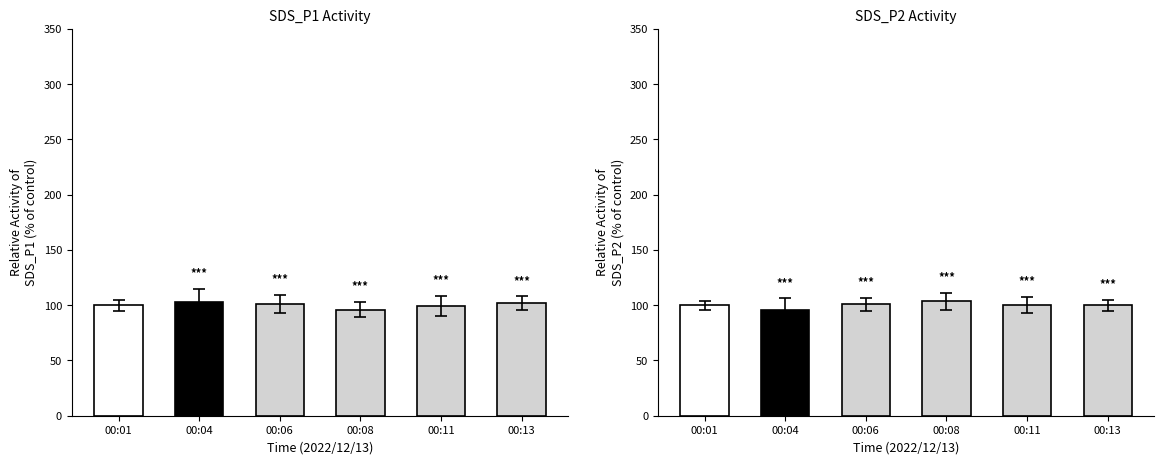

Between 00:13 and 00:08, which is larger?

00:13